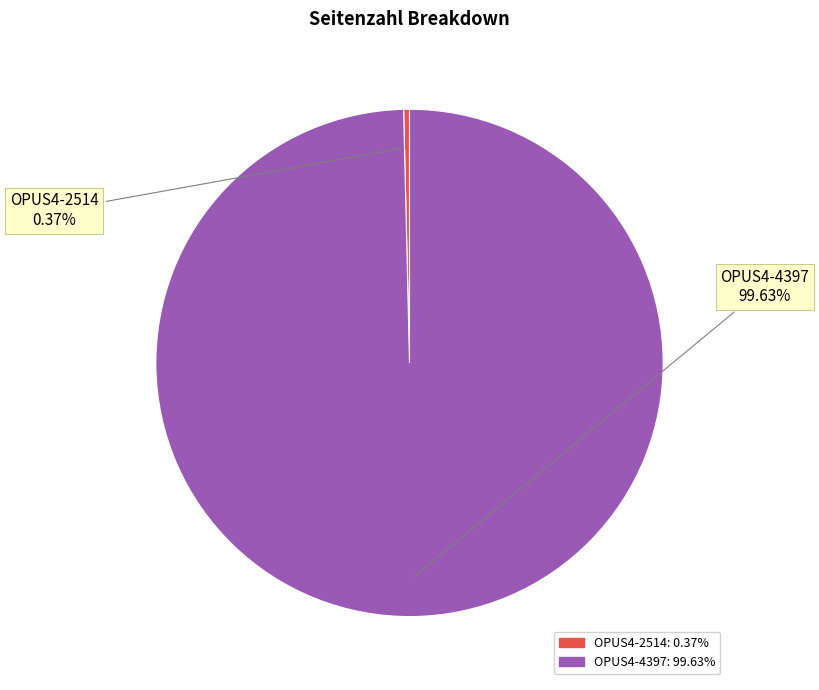

What is the majority slice?

OPUS4-4397